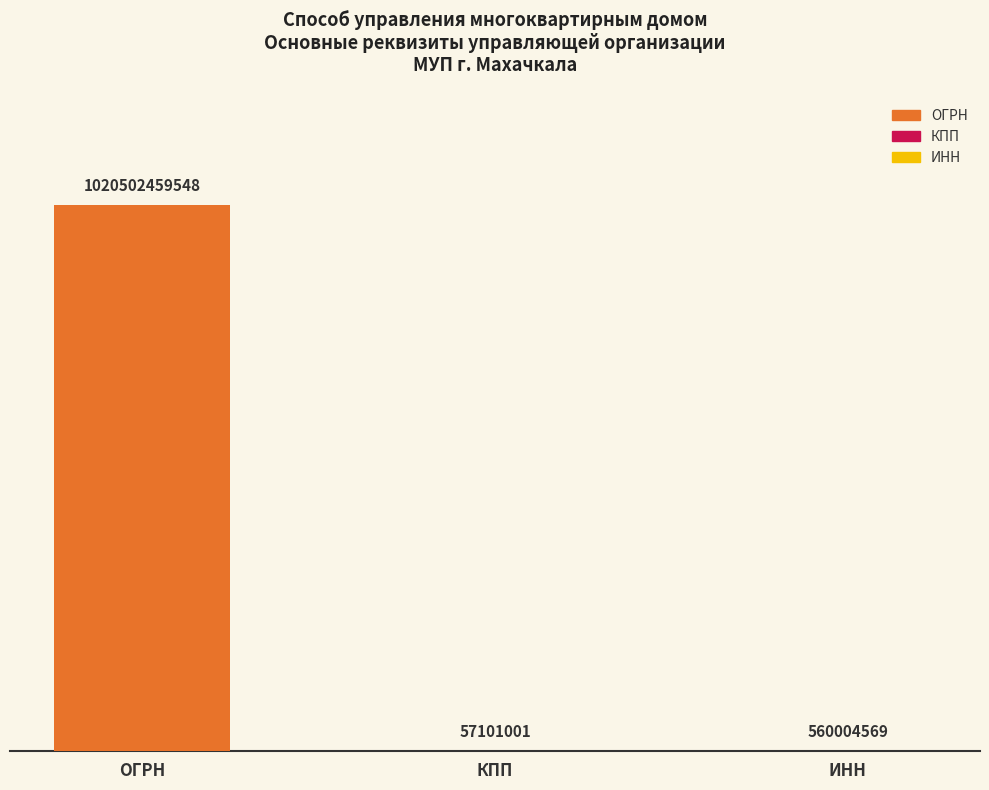

What is the maximum value shown in the chart?

1020502459548